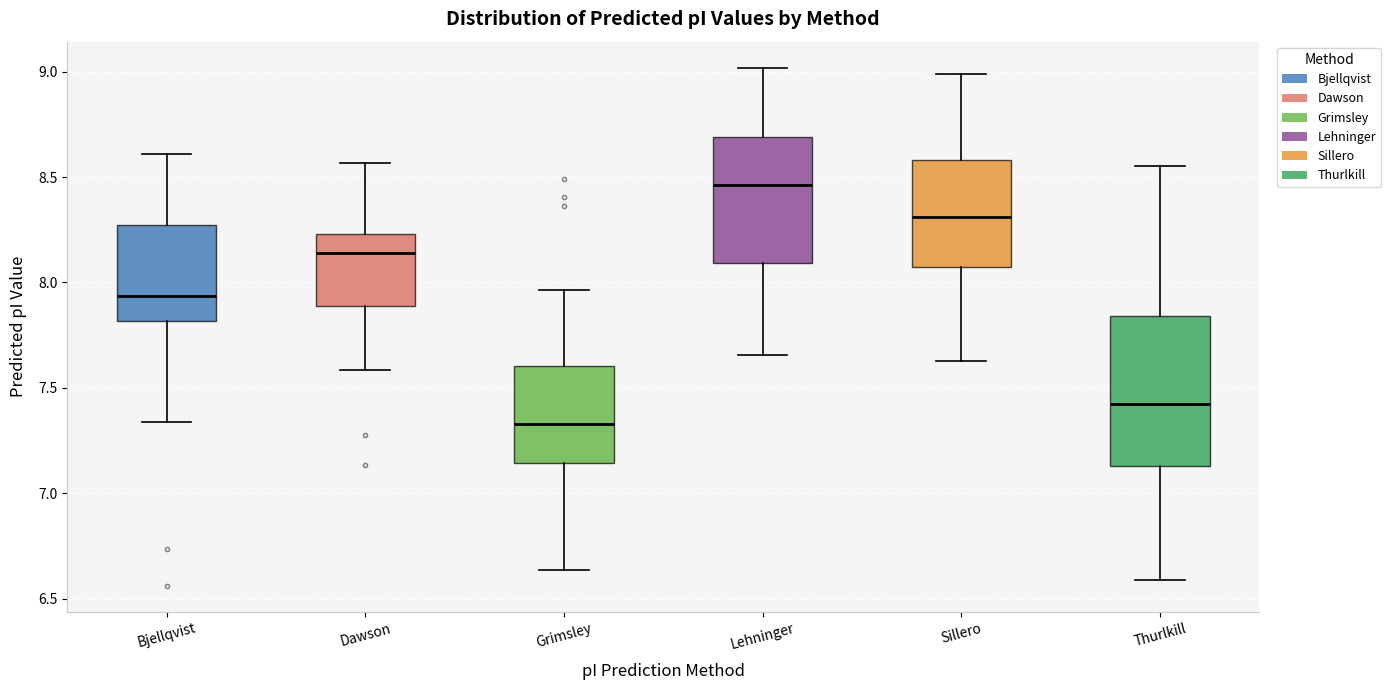

Reading left to right, transcribe this box plot: for each box, give where its median line is, the range the box spans, and where its two whiskers end, as read against the y-axis. The values are not printed on the chart, so give them approximately, as read against the axis.

Bjellqvist: median 7.95, box 7.80 to 8.25, whiskers 7.35 to 8.60
Dawson: median 8.15, box 7.90 to 8.25, whiskers 7.60 to 8.55
Grimsley: median 7.35, box 7.15 to 7.60, whiskers 6.65 to 7.95
Lehninger: median 8.45, box 8.10 to 8.70, whiskers 7.65 to 9.00
Sillero: median 8.30, box 8.05 to 8.60, whiskers 7.65 to 9.00
Thurlkill: median 7.40, box 7.15 to 7.85, whiskers 6.60 to 8.55